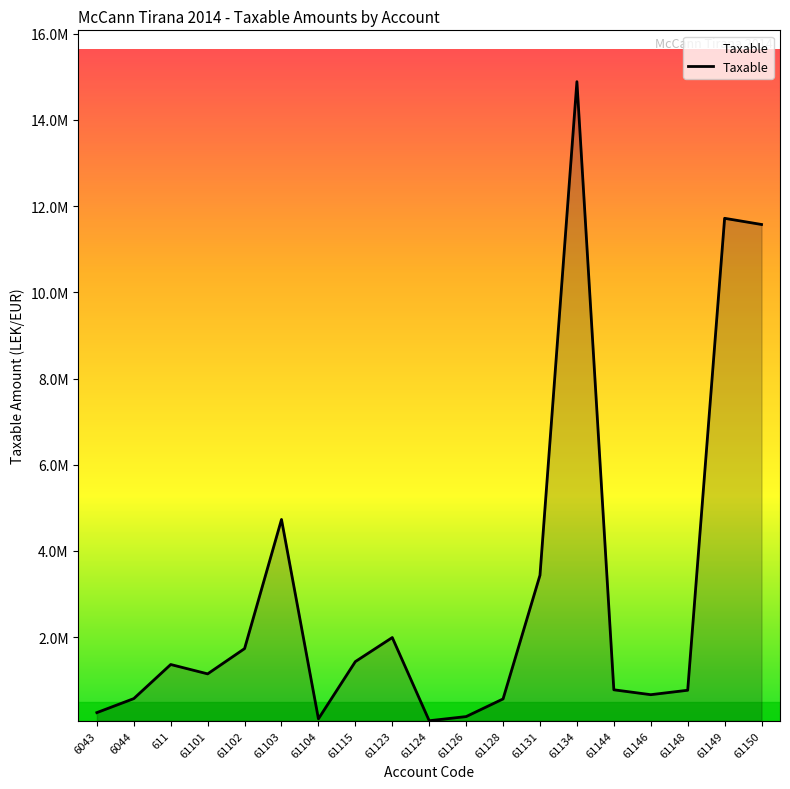

Does the chart have visible grid lines?

No